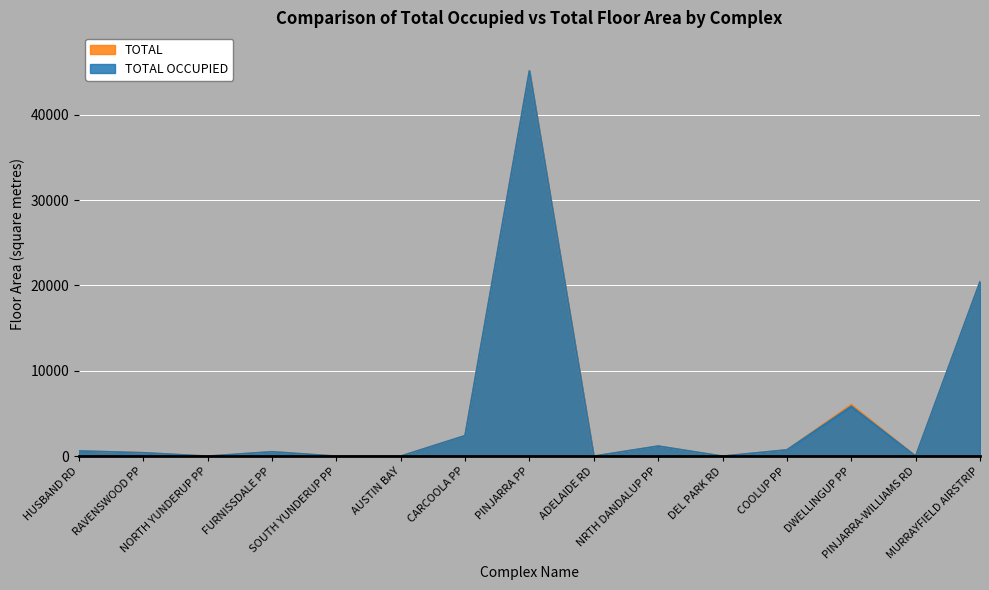

At how many categories does at least one series exceed 8769?

2